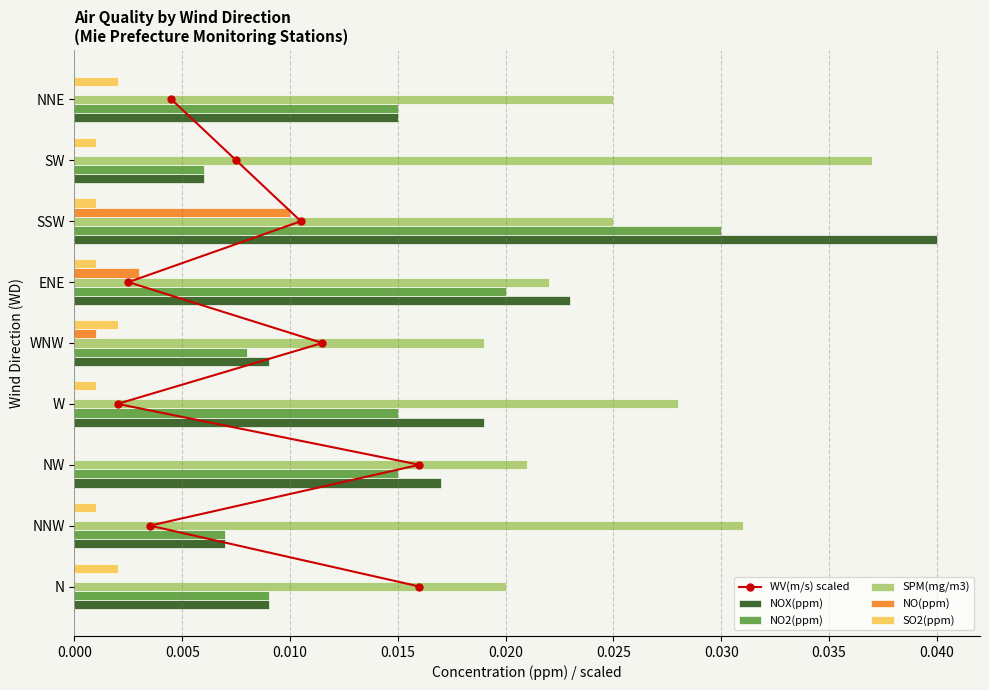

Is the value of NO2(ppm) at N greater than the value of SO2(ppm) at SW?

Yes